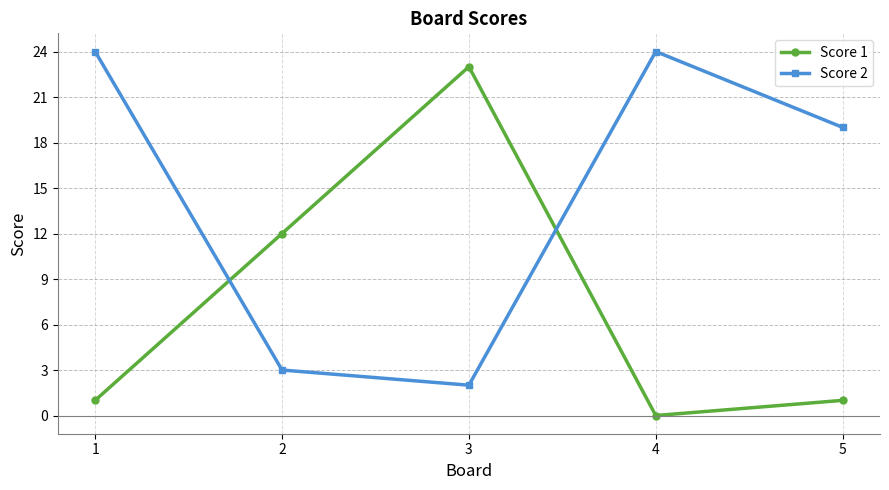

What is the difference between the maximum and minimum values in the Score 1 series?

23